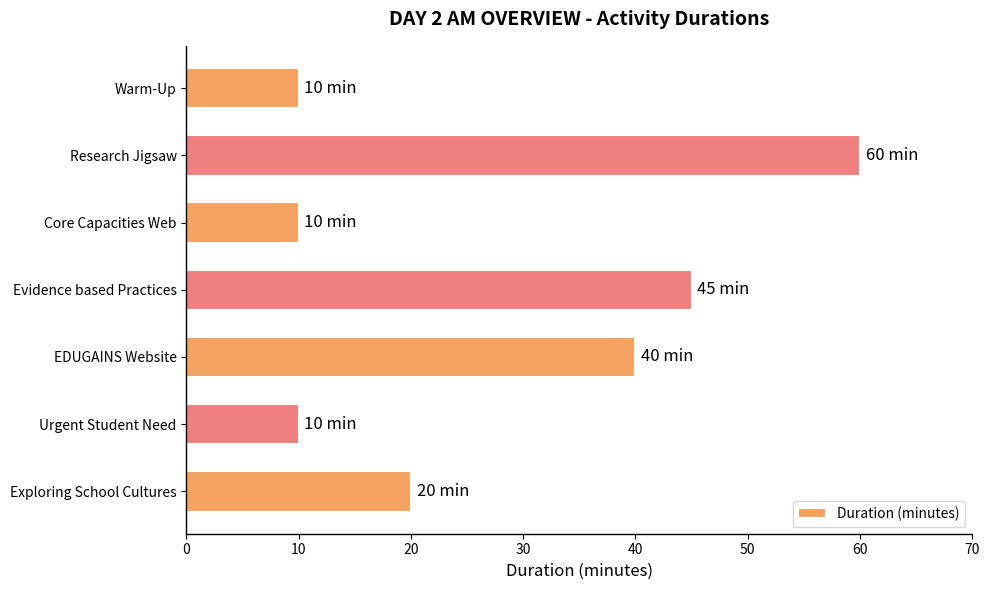

Approximately how many times larger is the value at Research Jigsaw compared to EDUGAINS Website?

1.5